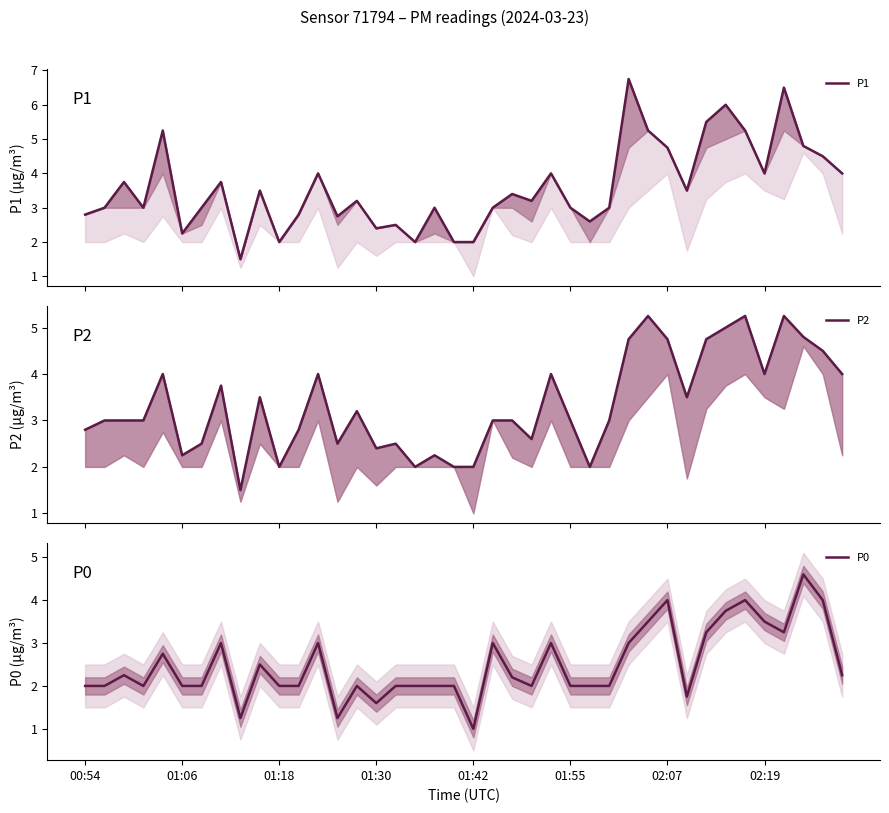

Is it true that P2 equals 1.5 at 8?

True